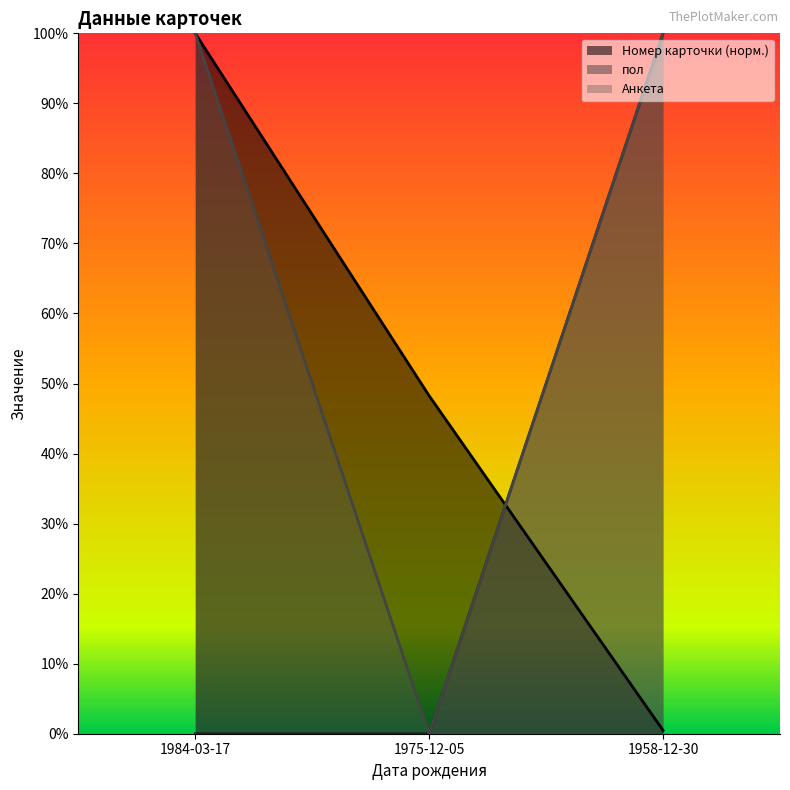

What is the maximum value shown in the chart?

1.0